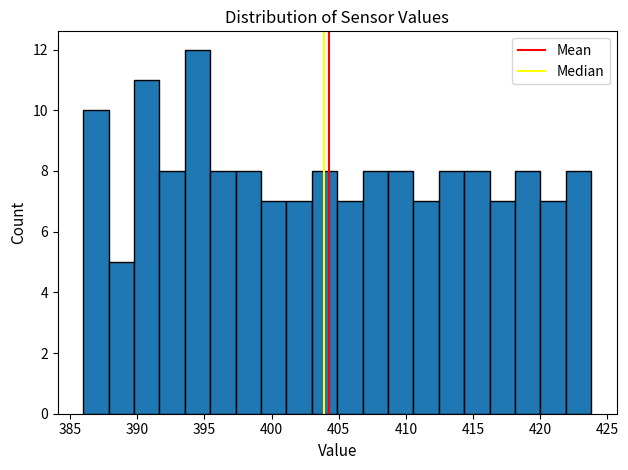

Around what value on the x-axis is the tallest bar? Give the approximate position of its centre, as read against the axis.

394.5